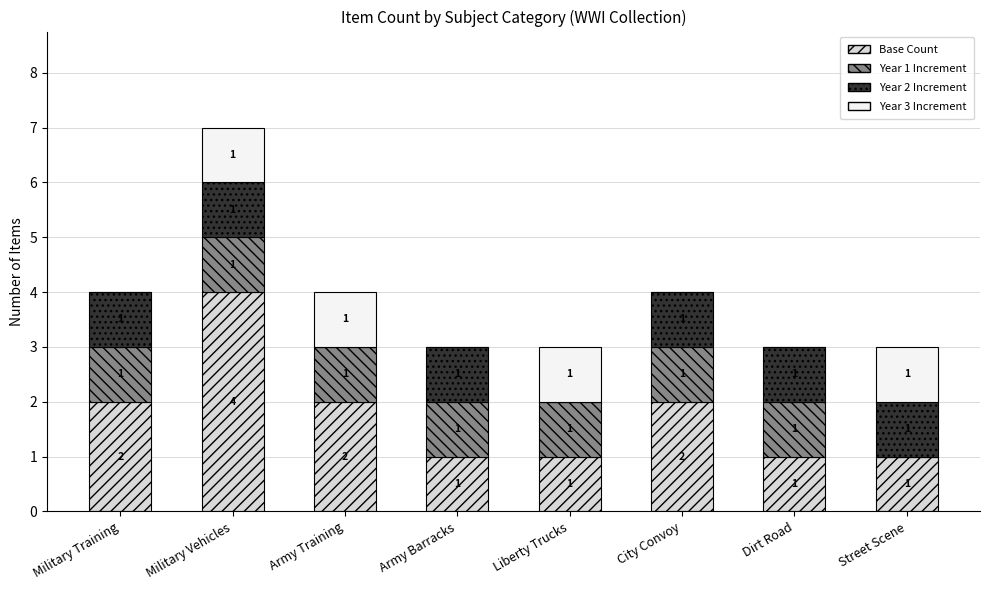

Is it true that Base Count equals 2 at Military Training?

True